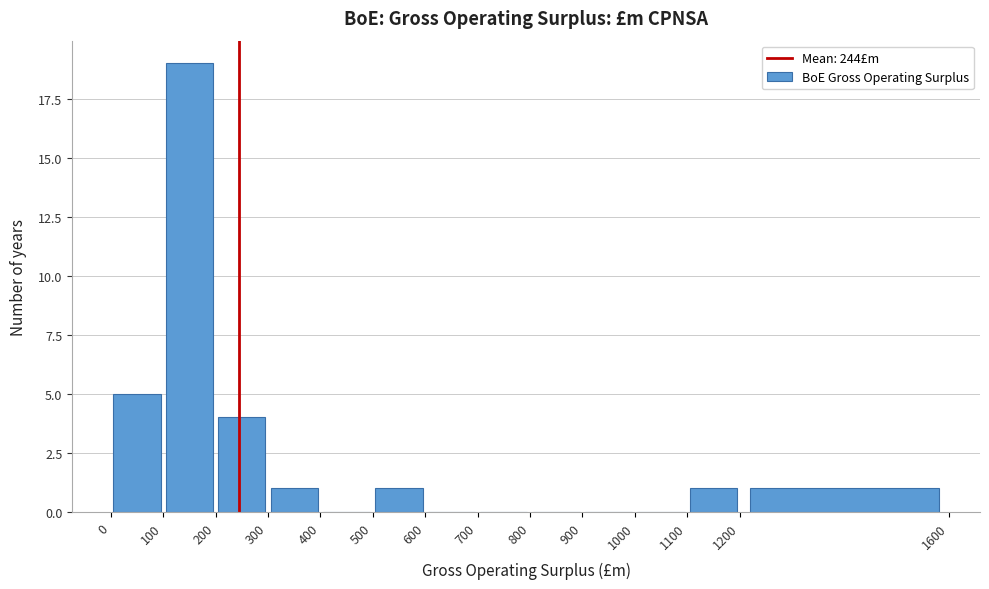

Which range on the x-axis has the tallest bar?

100 to 200